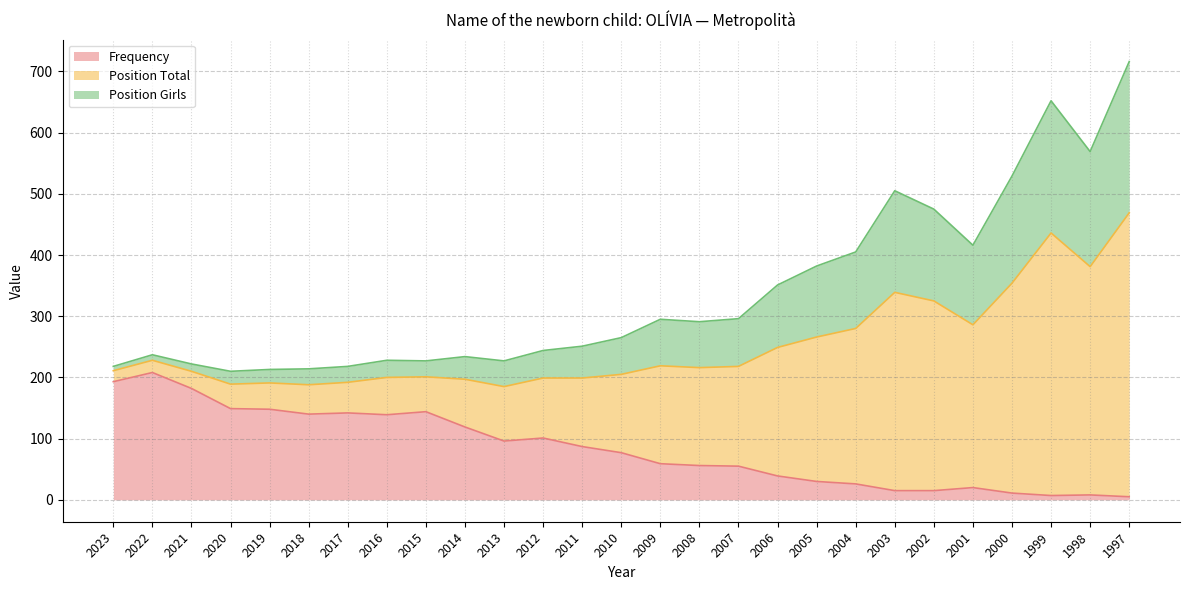

At how many categories does at least one series exceed 591?

2